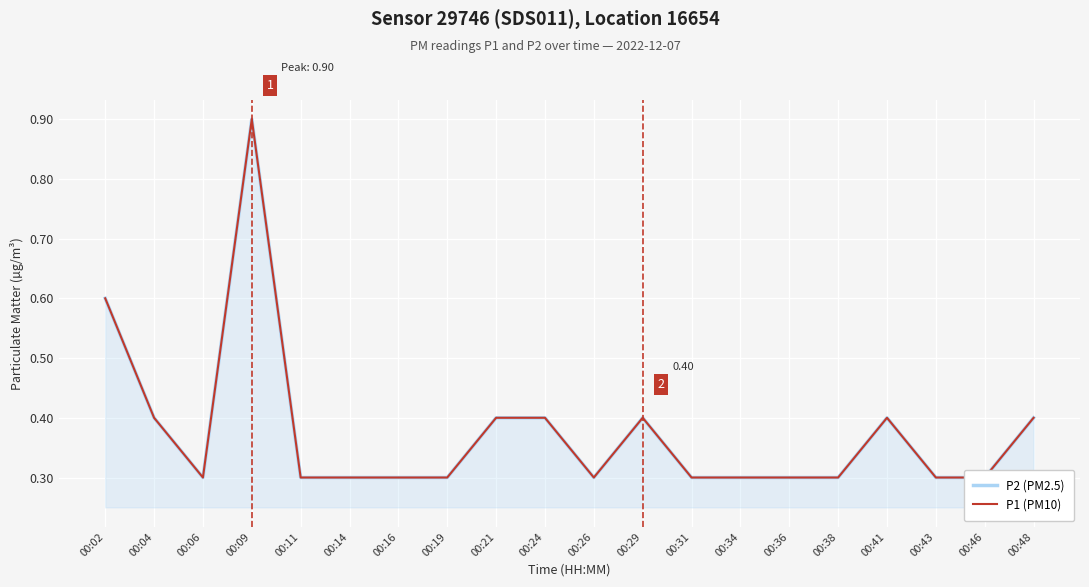

True or false: P2 (PM2.5) and P1 (PM10) cross at least once.

False